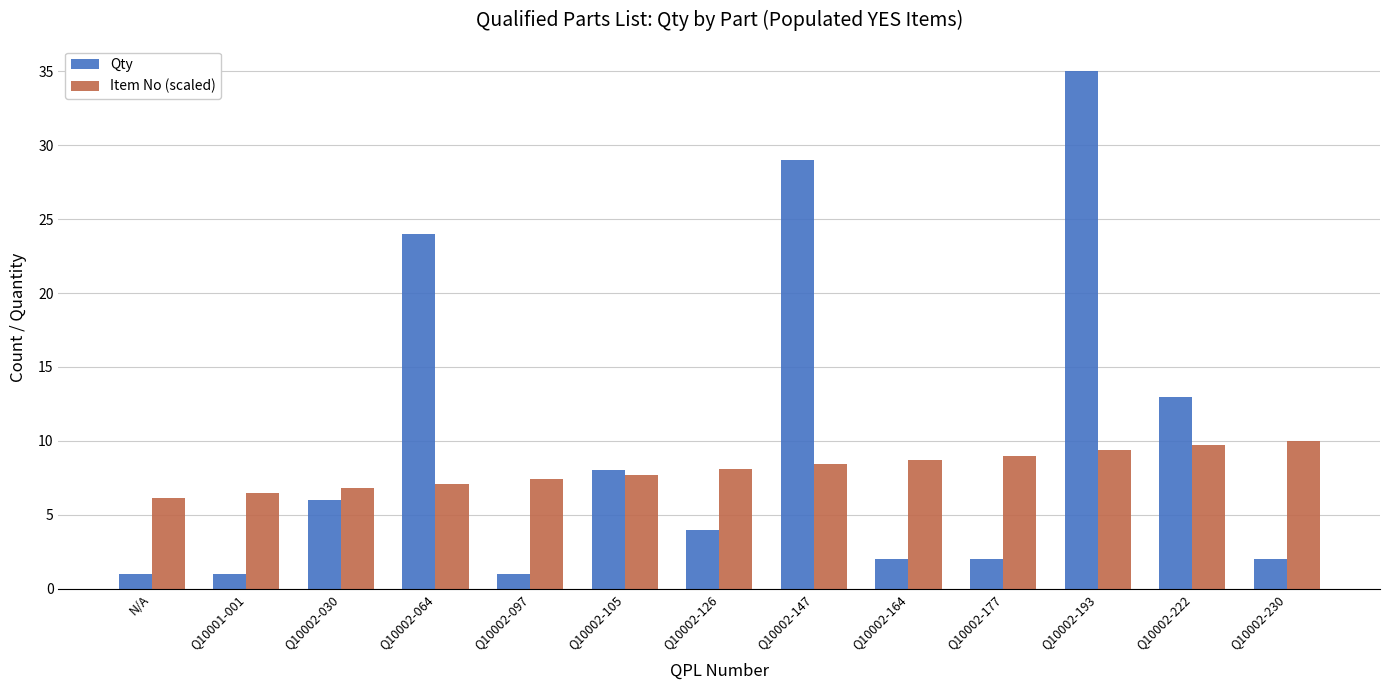

At how many categories does at least one series exceed 27?

2